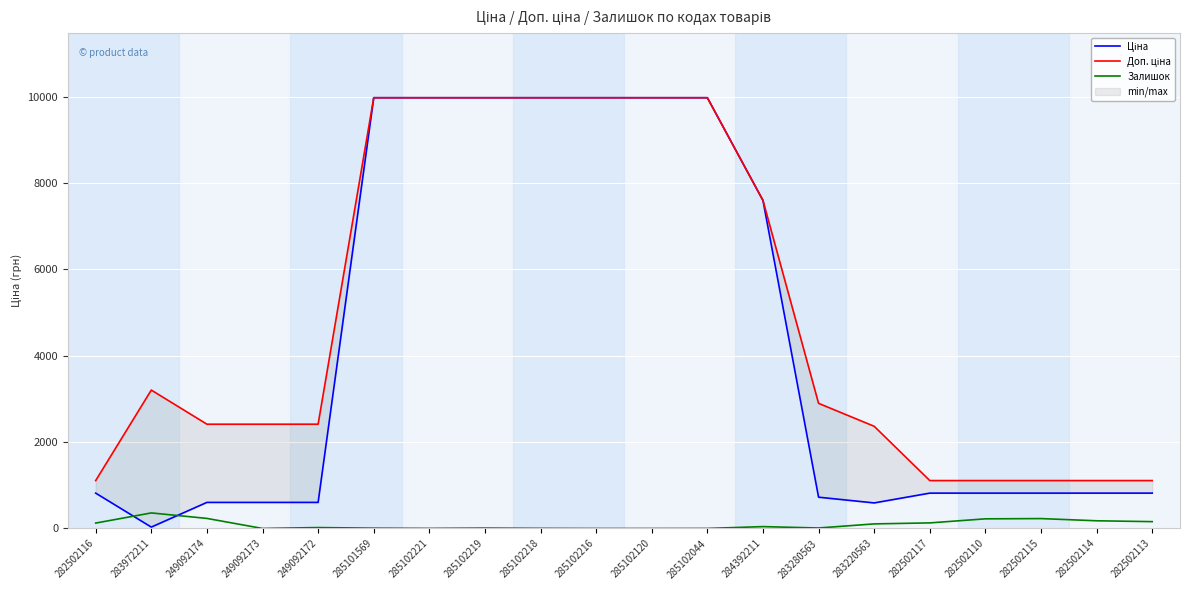

Reading left to right, list all the values displayed in this chart.

Ціна: 282502116=818.5	283972211=32.0	249092174=603.7	249092173=603.7	249092172=603.7	285101569=9975.0	285102221=9975.0	285102219=9975.0	285102218=9975.0	285102216=9975.0	285102120=9975.0	285102044=9975.0	284392211=7596.5	283280563=724.5	283220563=591.6	282502117=818.5	282502110=818.5	282502115=818.5	282502114=818.5	282502113=818.5
Доп. ціна: 282502116=1109.2	283972211=3205.0	249092174=2414.8	249092173=2414.8	249092172=2414.8	285101569=9975.0	285102221=9975.0	285102219=9975.0	285102218=9975.0	285102216=9975.0	285102120=9975.0	285102044=9975.0	284392211=7596.5	283280563=2897.8	283220563=2366.5	282502117=1109.2	282502110=1109.2	282502115=1109.2	282502114=1109.2	282502113=1109.2
Залишок: 282502116=125.0	283972211=360.0	249092174=233.0	249092173=0.0	249092172=21.0	285101569=7.0	285102221=2.0	285102219=9.0	285102218=3.0	285102216=0.0	285102120=0.0	285102044=1.0	284392211=43.0	283280563=11.0	283220563=106.0	282502117=129.0	282502110=223.0	282502115=229.0	282502114=178.0	282502113=158.0